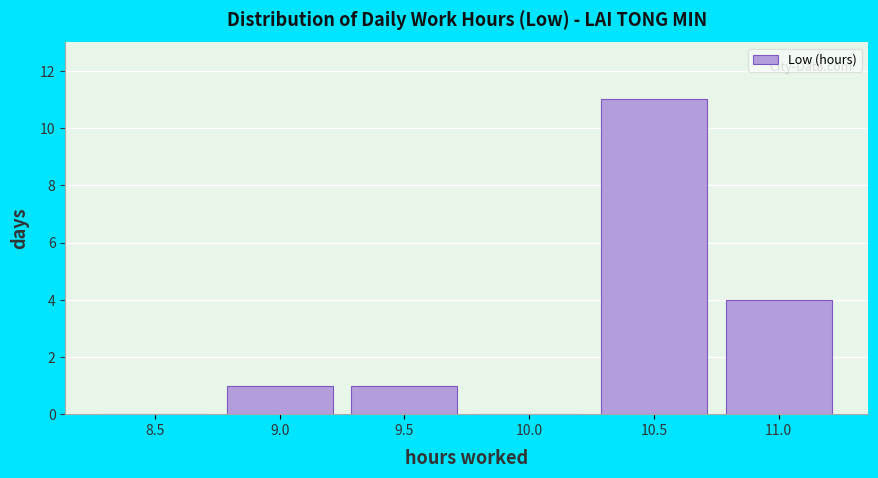

Reading left to right, list all the values displayed in this chart.

8.5=0	9.0=1	9.5=1	10.0=0	10.5=11	11.0=4